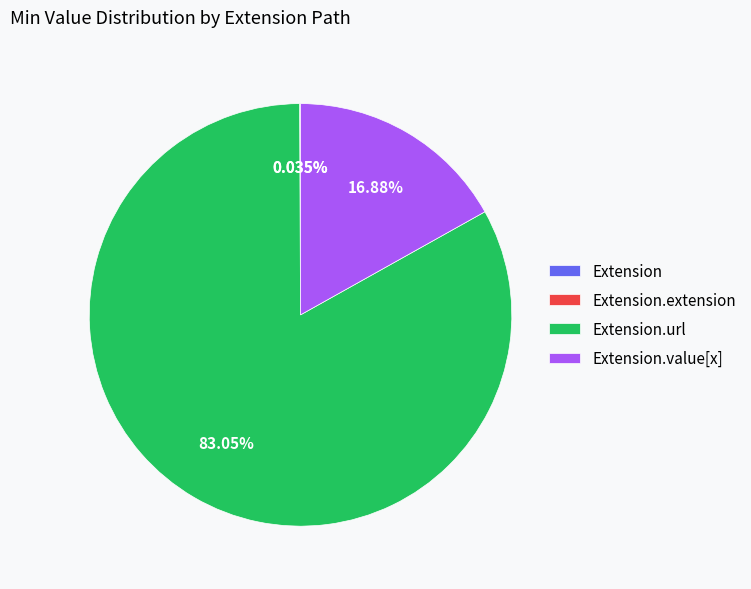

Is the sum of Extension.extension and Extension.url greater than half?

Yes